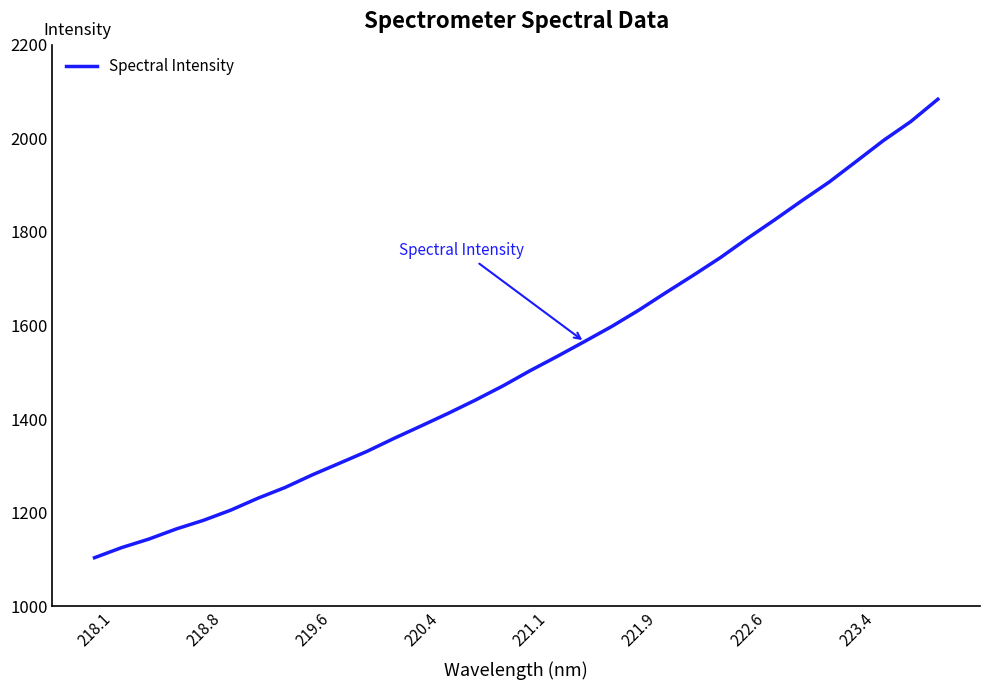

What is the difference between the maximum and minimum values?

979.8